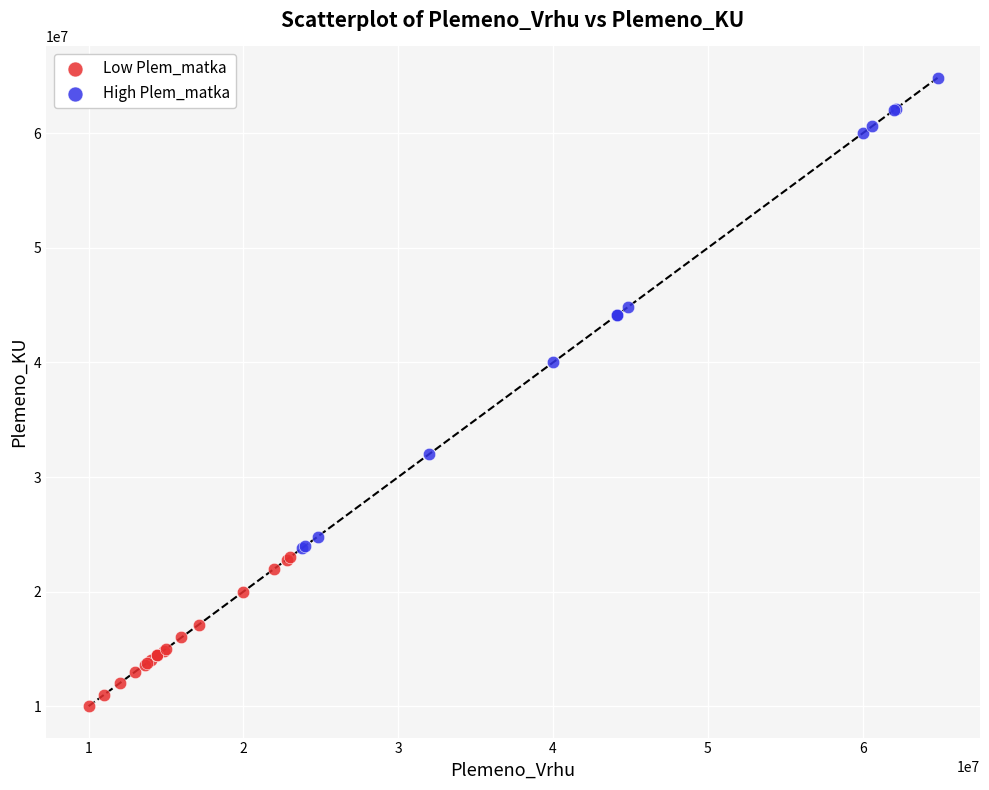

Which series contains the highest Y value?

High Plem_matka